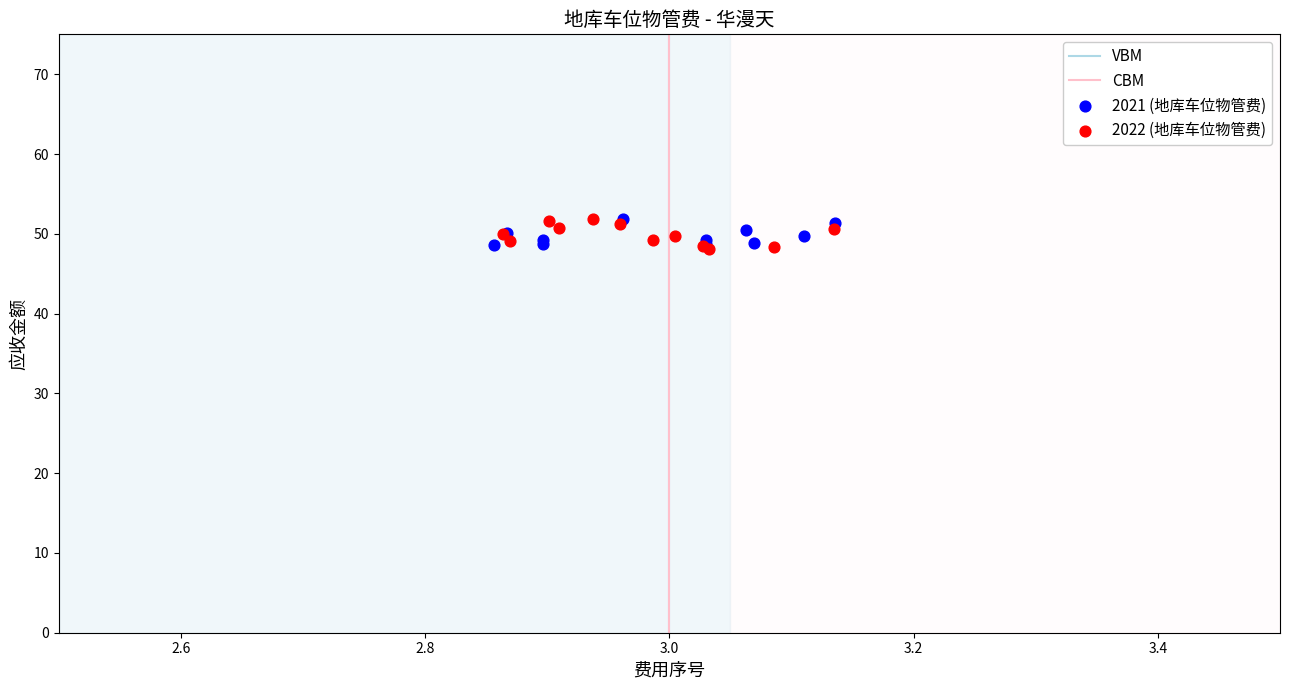

Which series has the widest spread of Y values?

2022 (地库车位物管费)